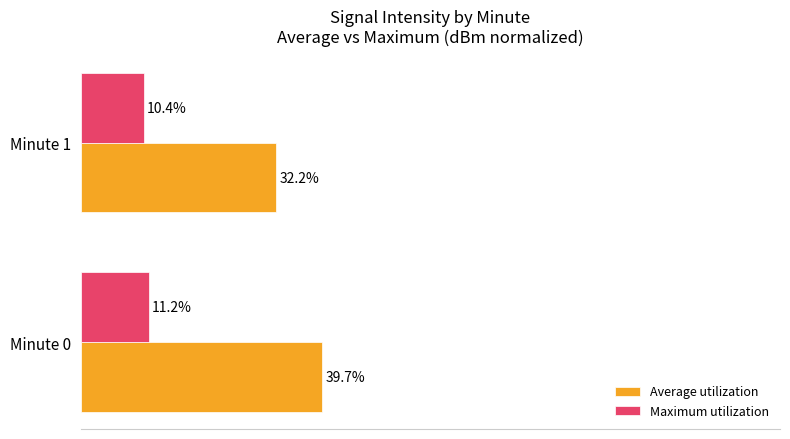

Is the value of Maximum utilization at Minute 0 greater than the value of Average utilization at Minute 1?

No